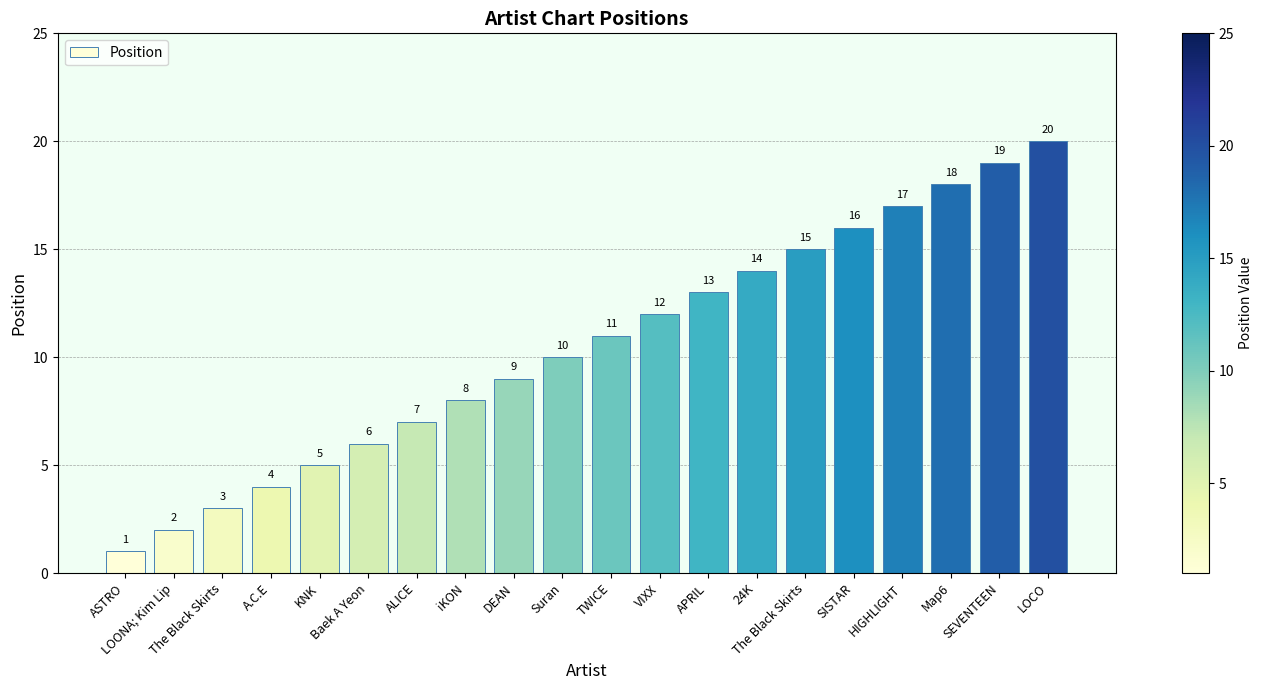

Where does the data first go above 11?

VIXX